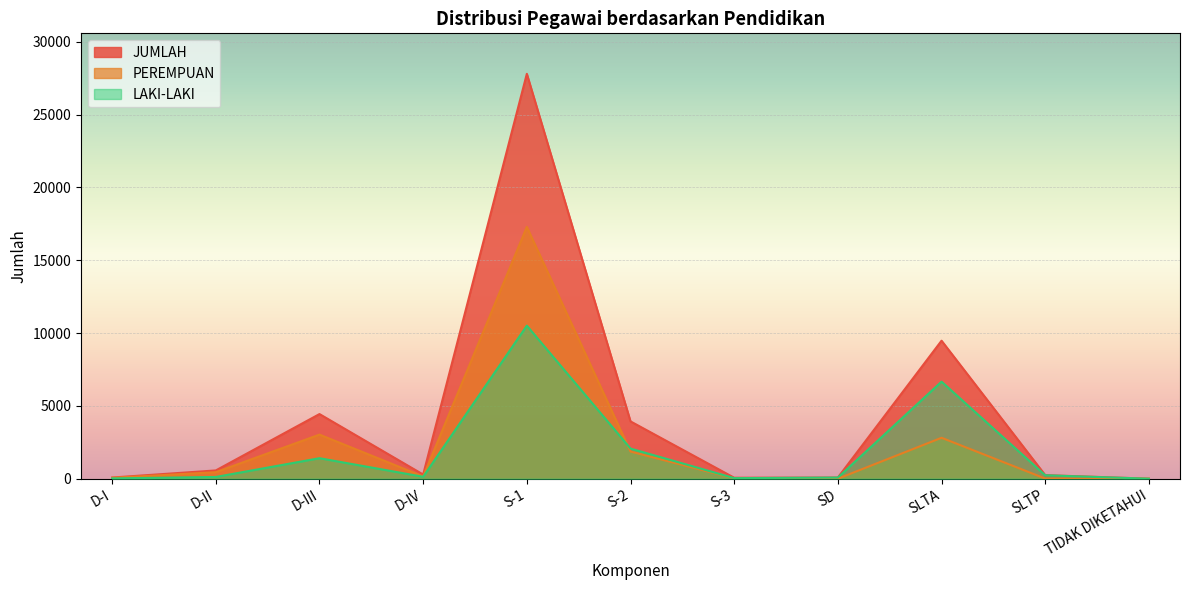

Which series changed the most between SLTA and TIDAK DIKETAHUI?

JUMLAH